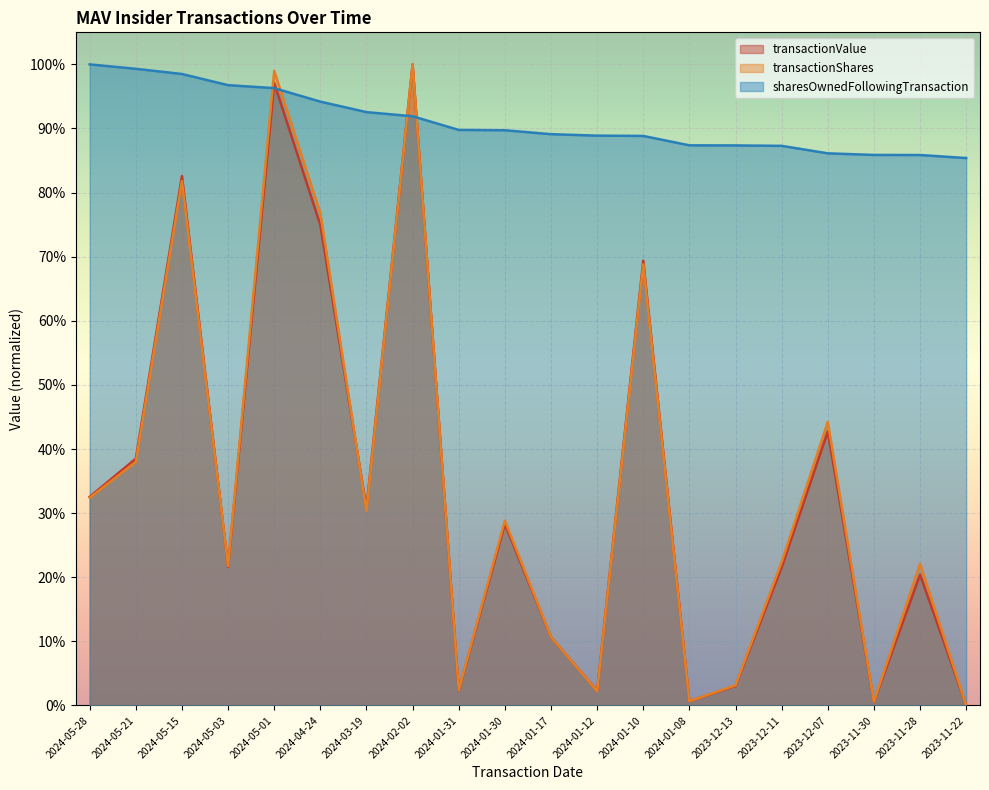

What is the sum of the transactionValue values at 2024-02-02 and 2023-11-28?

1.2